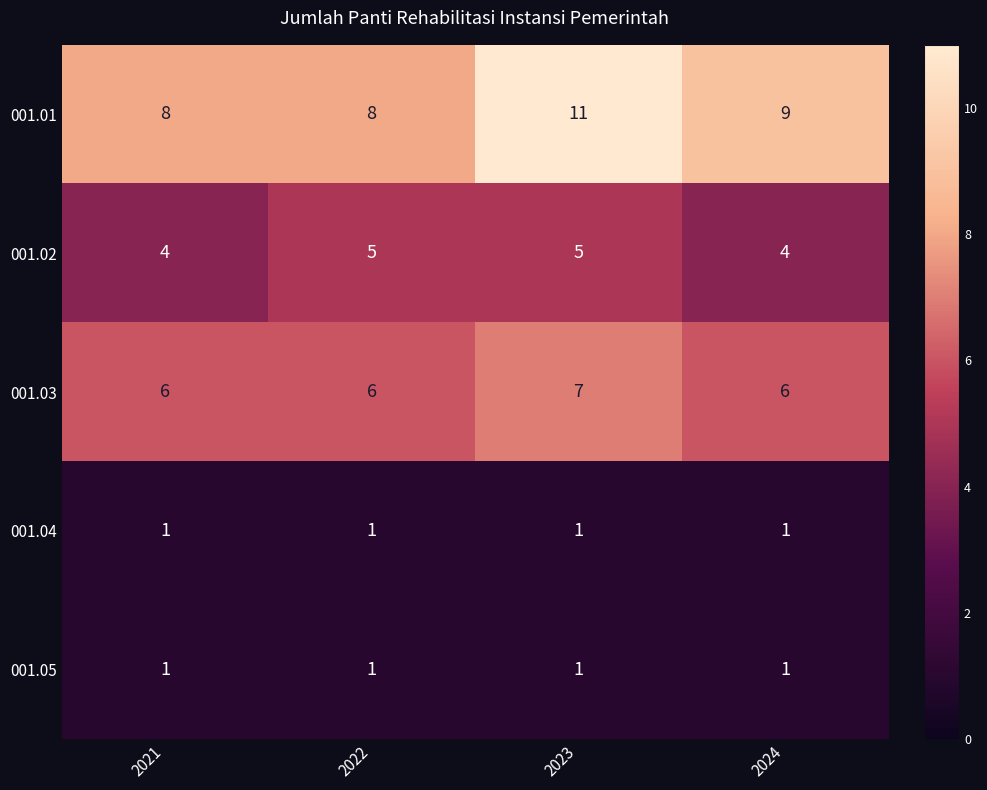

Which series has the largest total across all categories?

001.01